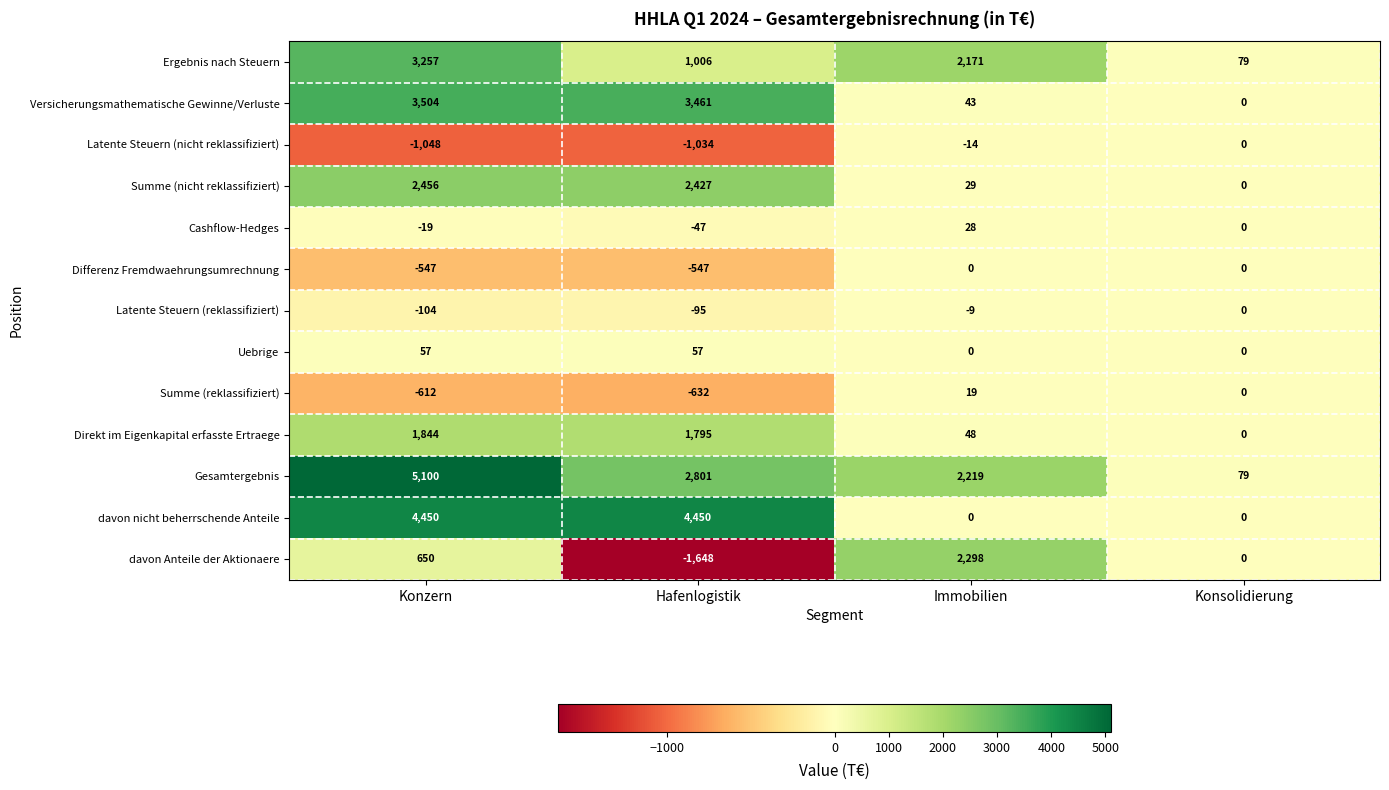

The value of Ergebnis nach Steuern at Immobilien is 2171. True or false?

True